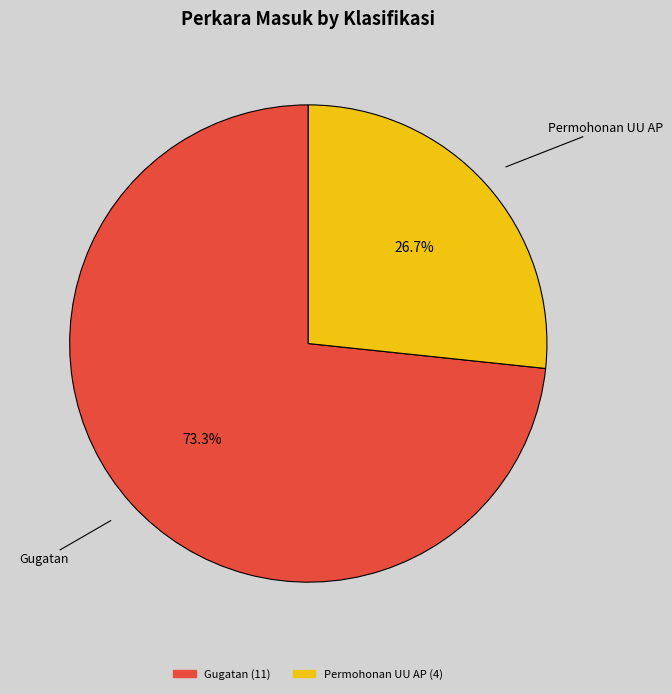

Is there any slice that represents more than half of the pie?

Yes